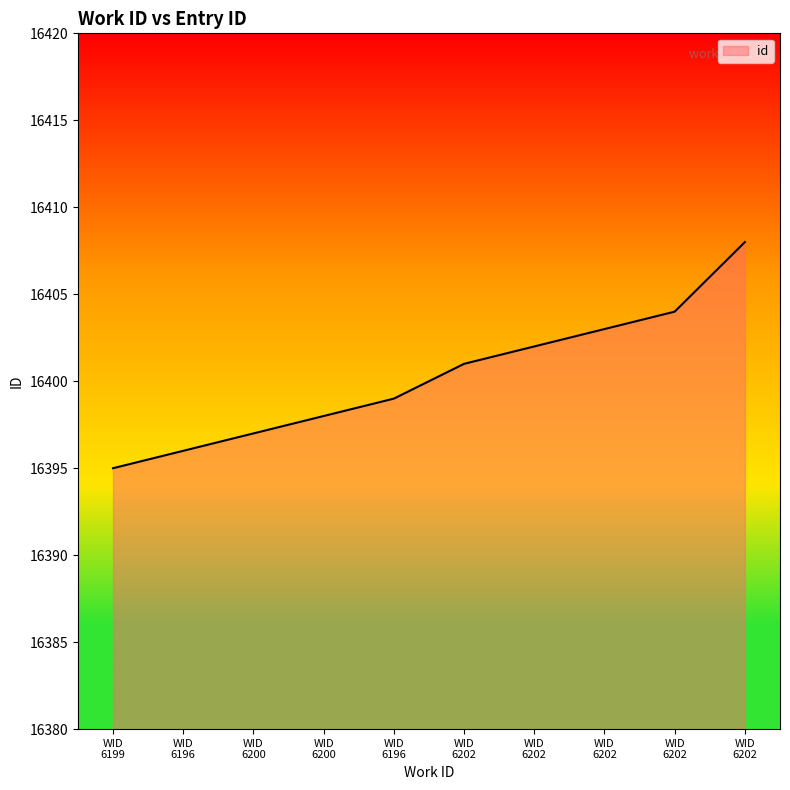

Reading left to right, list all the values displayed in this chart.

6199=16395	6196=16396	6200=16397	6200=16398	6196=16399	6202=16401	6202=16402	6202=16403	6202=16404	6202=16408